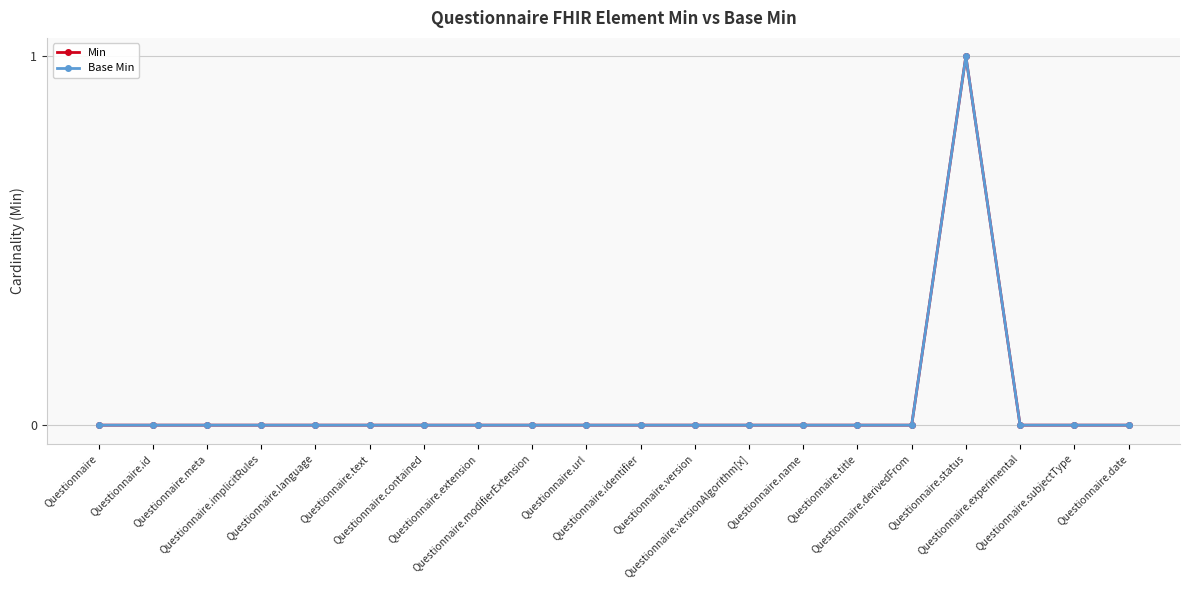

Reading right to left, extract all data points from this chart.

Min: Questionnaire.date=0	Questionnaire.subjectType=0	Questionnaire.experimental=0	Questionnaire.status=1	Questionnaire.derivedFrom=0	Questionnaire.title=0	Questionnaire.name=0	Questionnaire.versionAlgorithm[x]=0	Questionnaire.version=0	Questionnaire.identifier=0	Questionnaire.url=0	Questionnaire.modifierExtension=0	Questionnaire.extension=0	Questionnaire.contained=0	Questionnaire.text=0	Questionnaire.language=0	Questionnaire.implicitRules=0	Questionnaire.meta=0	Questionnaire.id=0	Questionnaire=0
Base Min: Questionnaire.date=0	Questionnaire.subjectType=0	Questionnaire.experimental=0	Questionnaire.status=1	Questionnaire.derivedFrom=0	Questionnaire.title=0	Questionnaire.name=0	Questionnaire.versionAlgorithm[x]=0	Questionnaire.version=0	Questionnaire.identifier=0	Questionnaire.url=0	Questionnaire.modifierExtension=0	Questionnaire.extension=0	Questionnaire.contained=0	Questionnaire.text=0	Questionnaire.language=0	Questionnaire.implicitRules=0	Questionnaire.meta=0	Questionnaire.id=0	Questionnaire=0